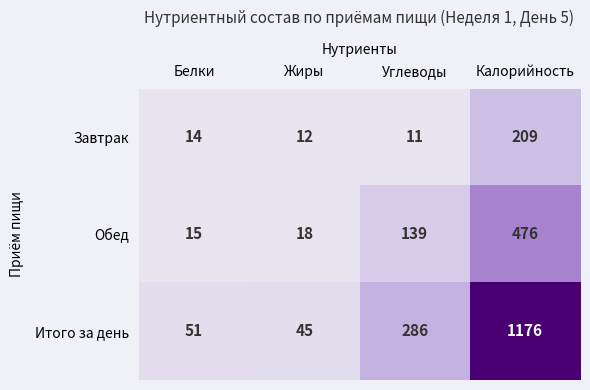

What value does the Итого за день series have at Белки?

51